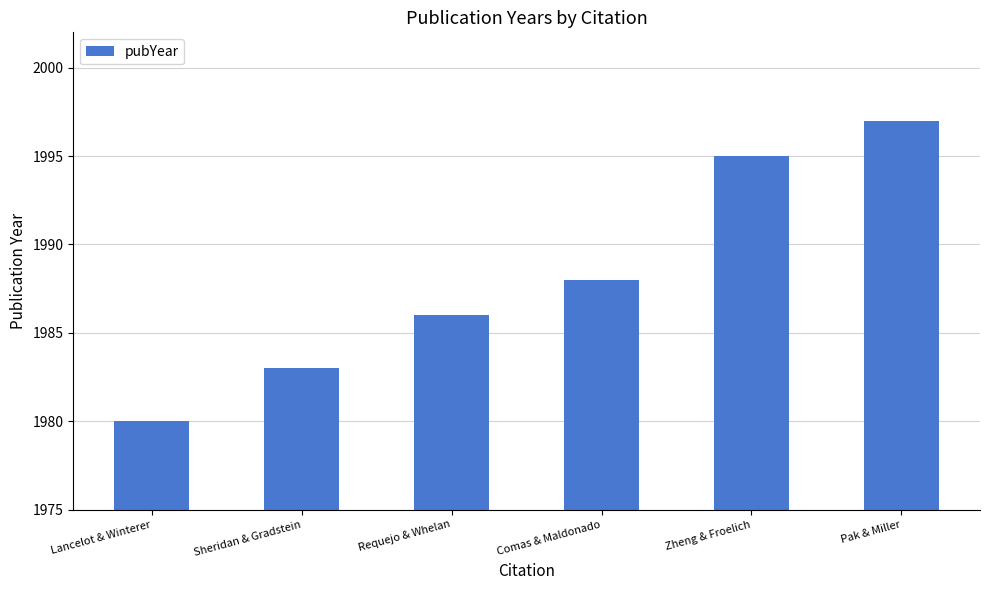

Rank the categories by value from highest to lowest.

Pak & Miller, Zheng & Froelich, Comas & Maldonado, Requejo & Whelan, Sheridan & Gradstein, Lancelot & Winterer